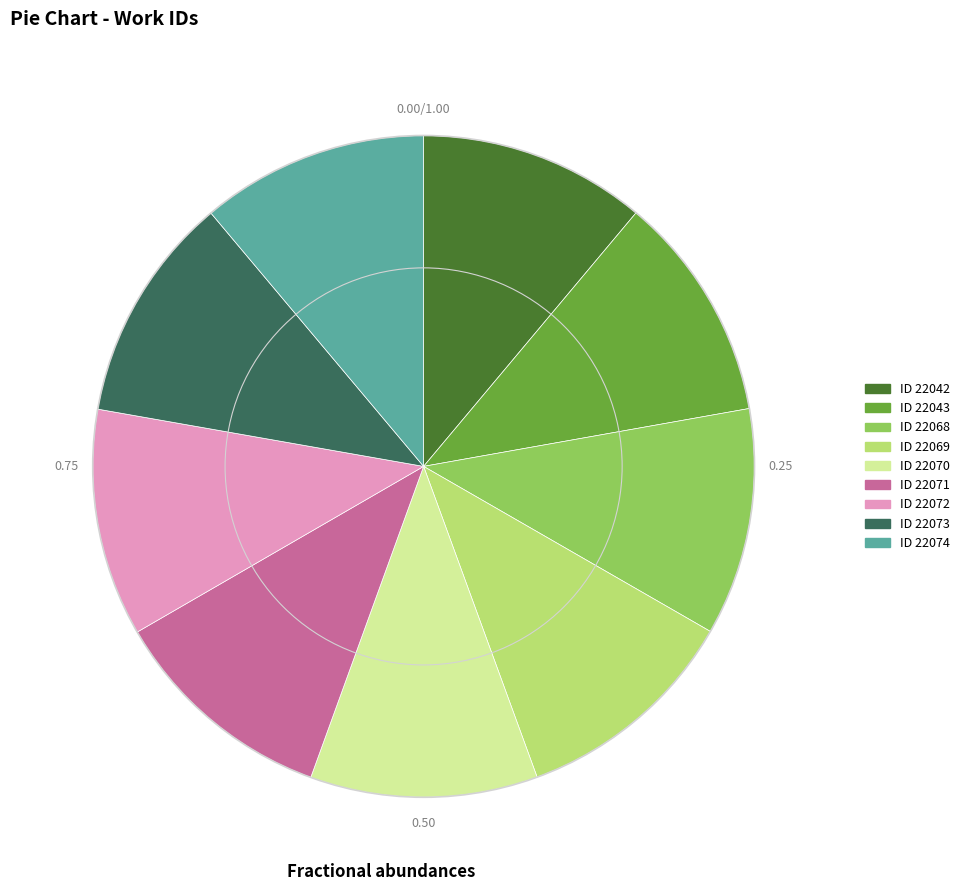

How many segments does this pie chart have?

9